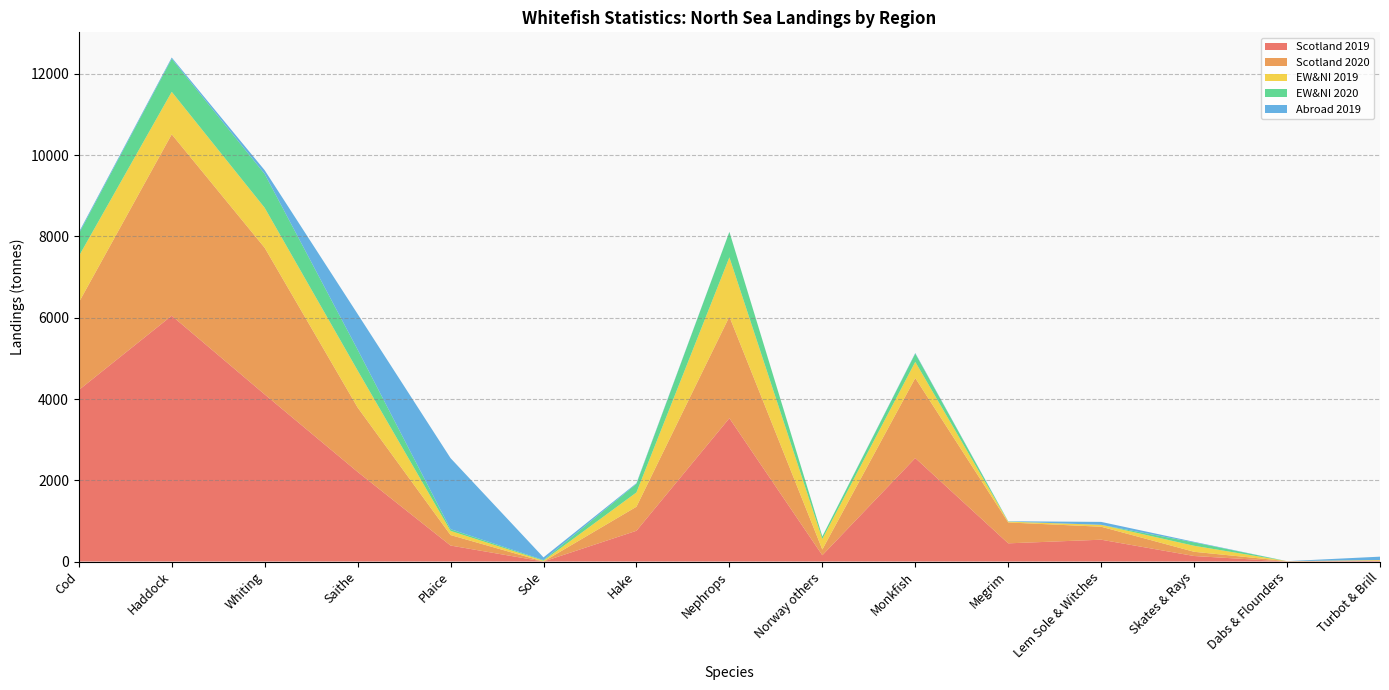

Reading left to right, what are all the values shown in this chart?

Scotland 2019: 4220.8	6050.3	4113.9	2206.8	393.8	0.0	757.2	3528.1	155.1	2546.8	448.1	537.5	136.1	0.0	15.7
Scotland 2020: 2154.1	4464.6	3608.9	1585.7	258.2	0.0	591.4	2499.6	140.9	1969.6	513.8	319.2	103.8	9.3	8.9
EW&NI 2019: 1137.7	1045.7	984.0	910.3	102.3	20.8	352.3	1460.2	259.0	398.3	19.5	46.7	148.2	0.0	14.0
EW&NI 2020: 551.8	812.8	832.0	513.5	42.5	15.3	210.6	624.9	61.8	203.3	4.5	0.0	83.0	0.0	0.0
Abroad 2019: 36.0	30.8	92.3	876.8	1748.0	66.5	17.6	3.1	2.8	14.7	5.5	72.3	14.3	0.0	81.5